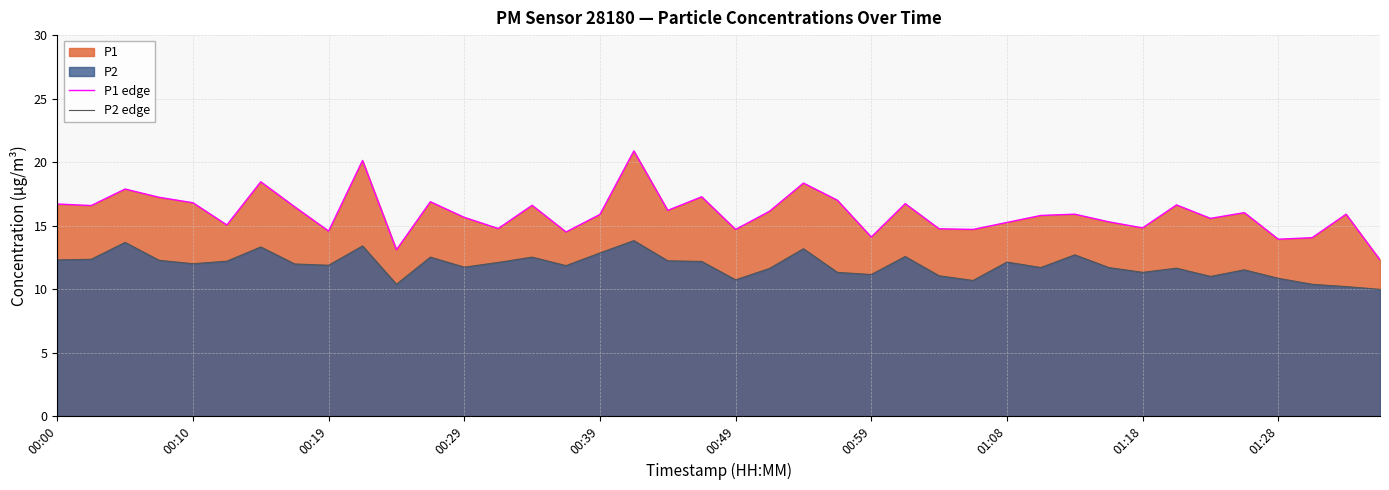

True or false: P2 edge has more than 1 points higher than both neighbors.

True